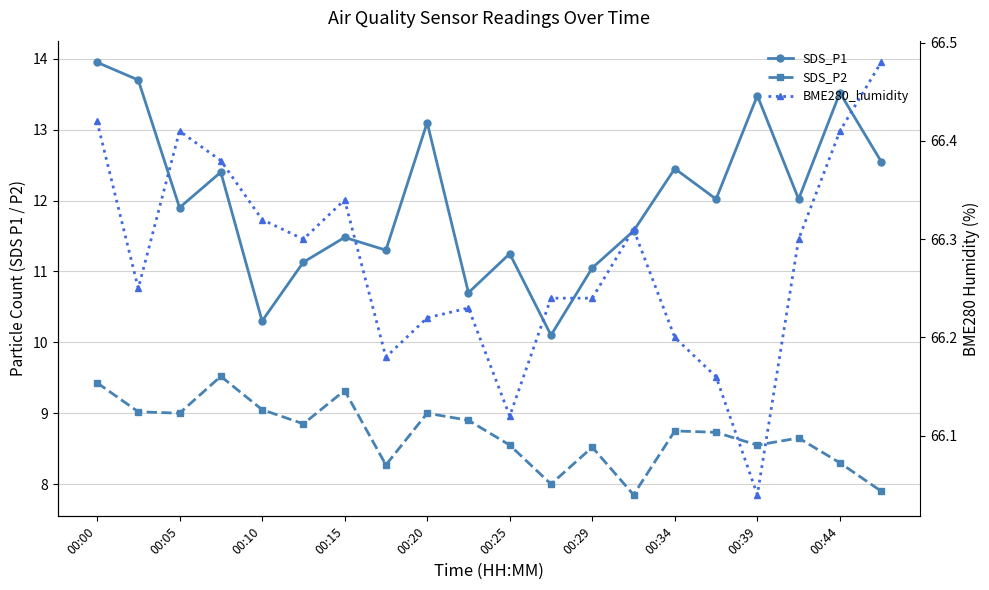

True or false: SDS_P2 and SDS_P1 cross at least once.

False